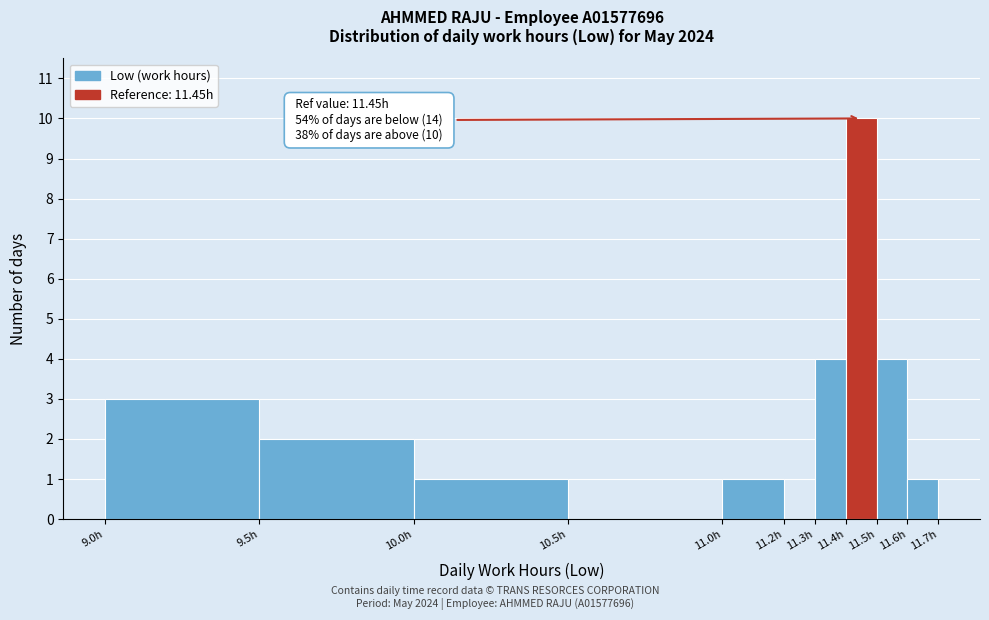

Over which range of the x-axis is the bar tallest?

11.4 to 11.5